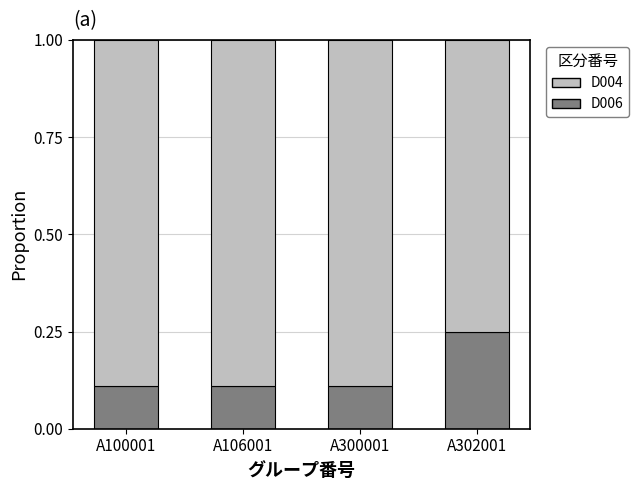

Is it true that D006 equals 0.1 at A302001?

False